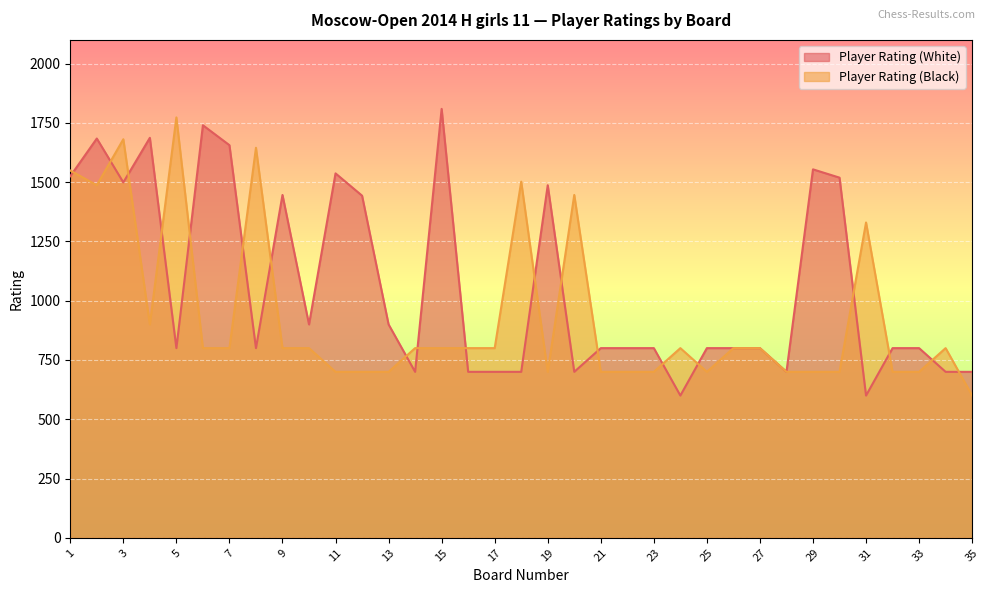

Where is the first local maximum for Player Rating (White)?

2